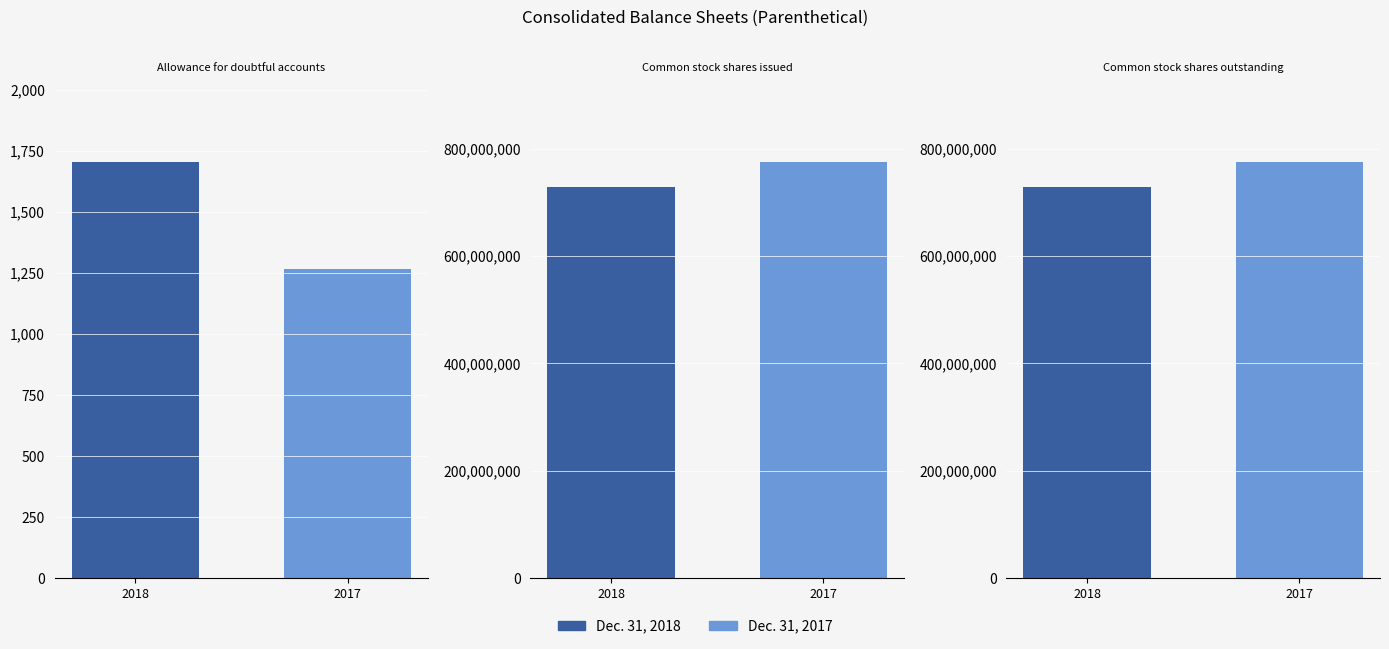

True or false: Dec. 31, 2018 has a value of 728558989 at Common stock shares issued.

True